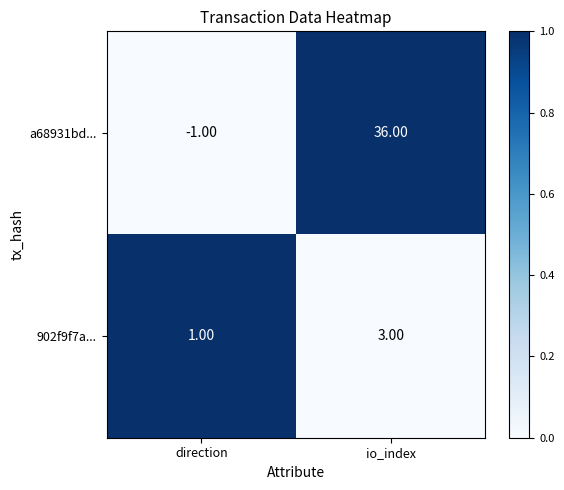

What is the sum of the 902f9f7a... values at direction and io_index?

4